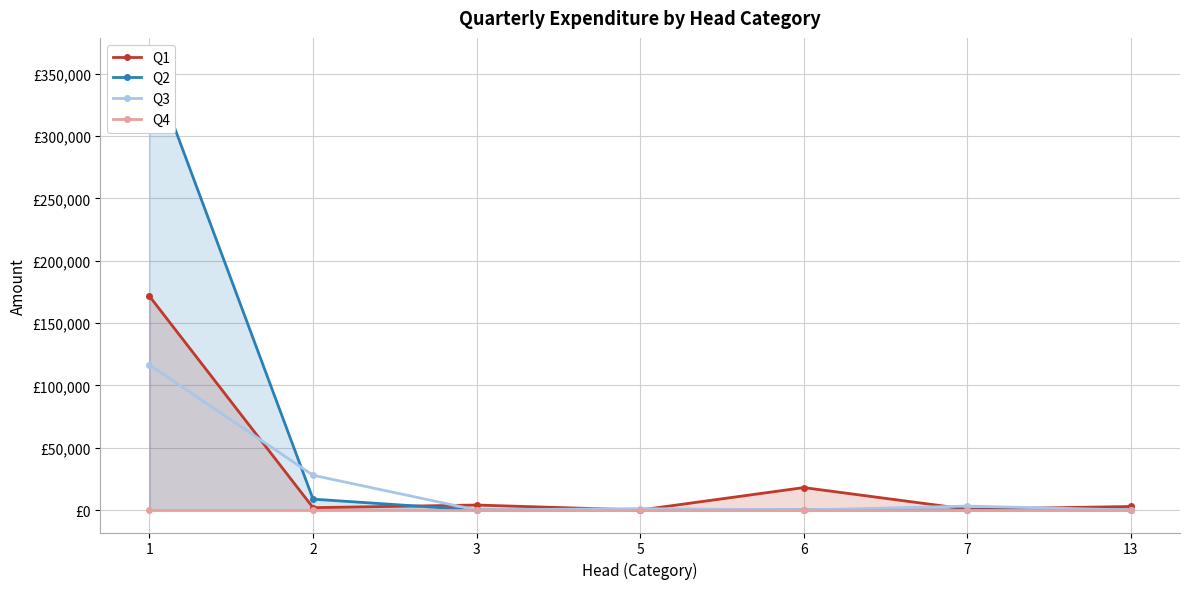

Where is Q3 nearest to the value 58186?

2